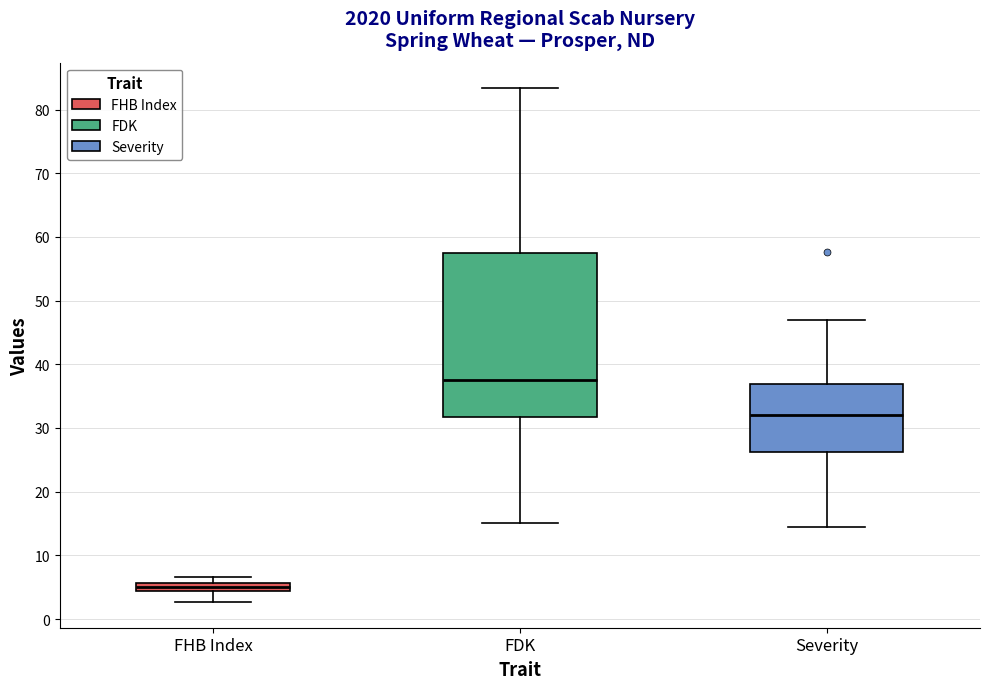

Which box is the tallest, from its lower edge to its upper edge?

FDK